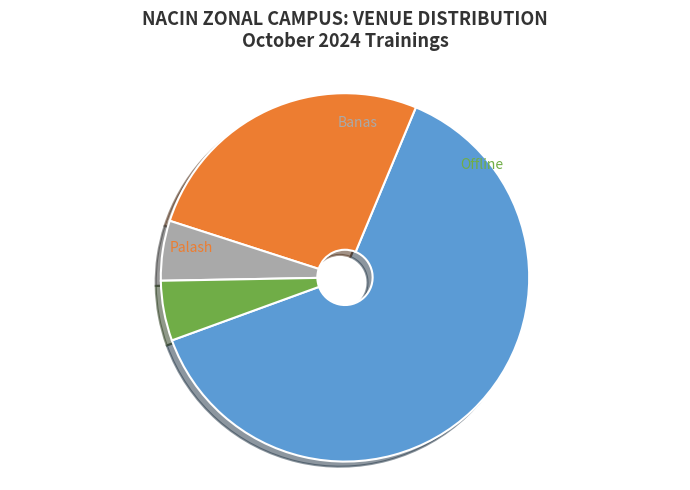

How much of the chart is everything except Offline?

94.7%